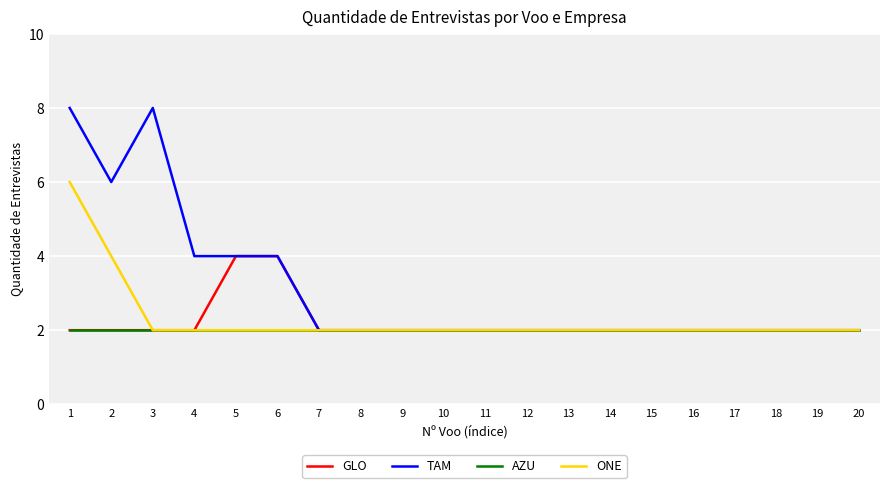

What is the lowest value of the ONE series?

2